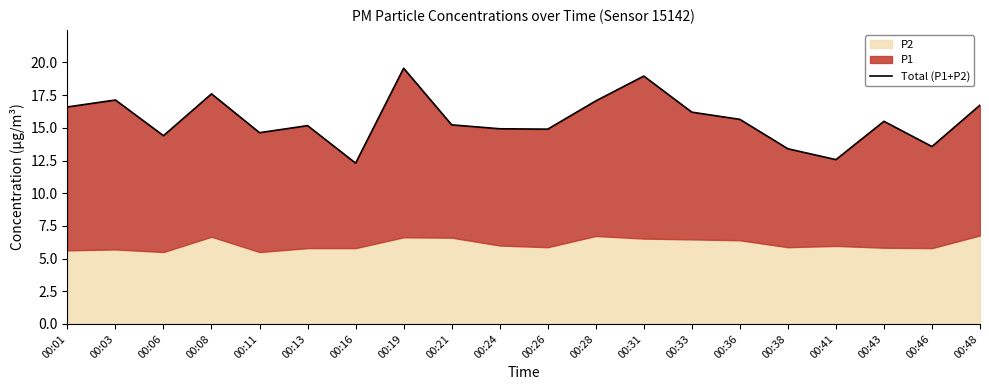

At which category does the data reach its first local valley?

00:06